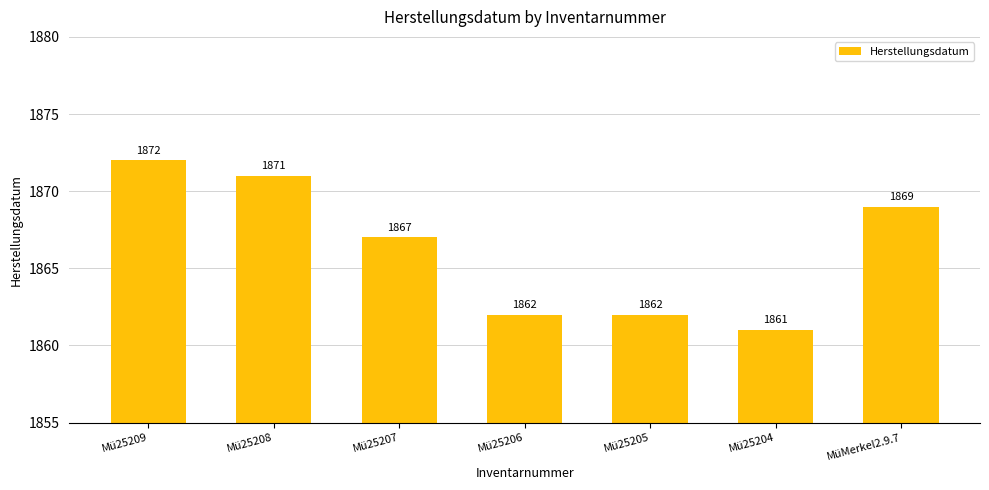

How many values are below 1867?

3